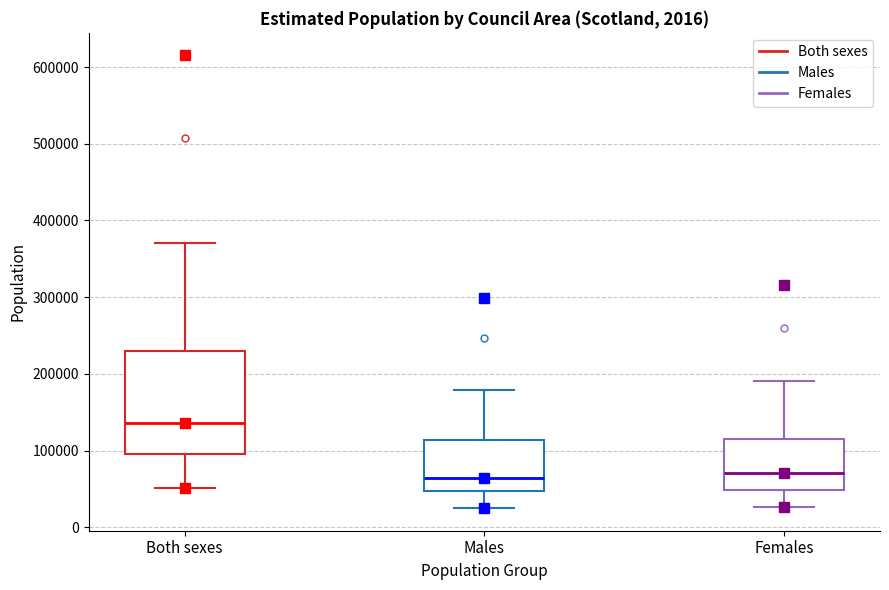

Which box has the highest median line?

Both sexes